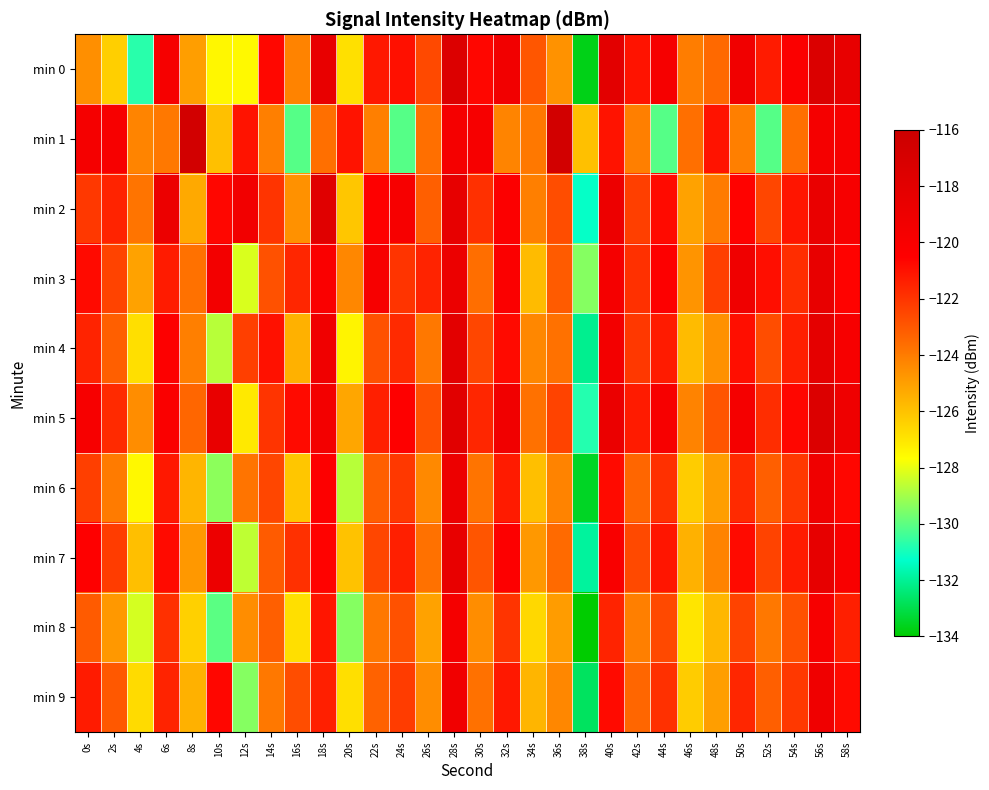

Count the number of data series in this chart.

10